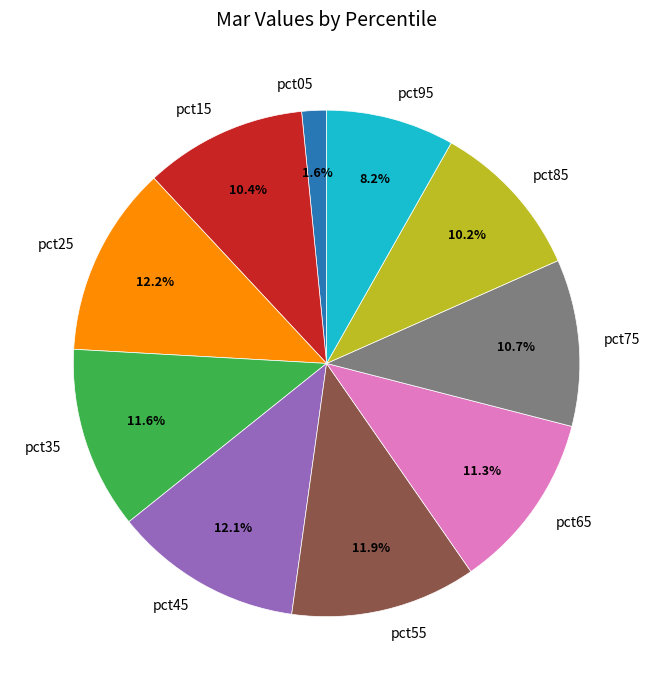

How many slices are in this pie chart?

10